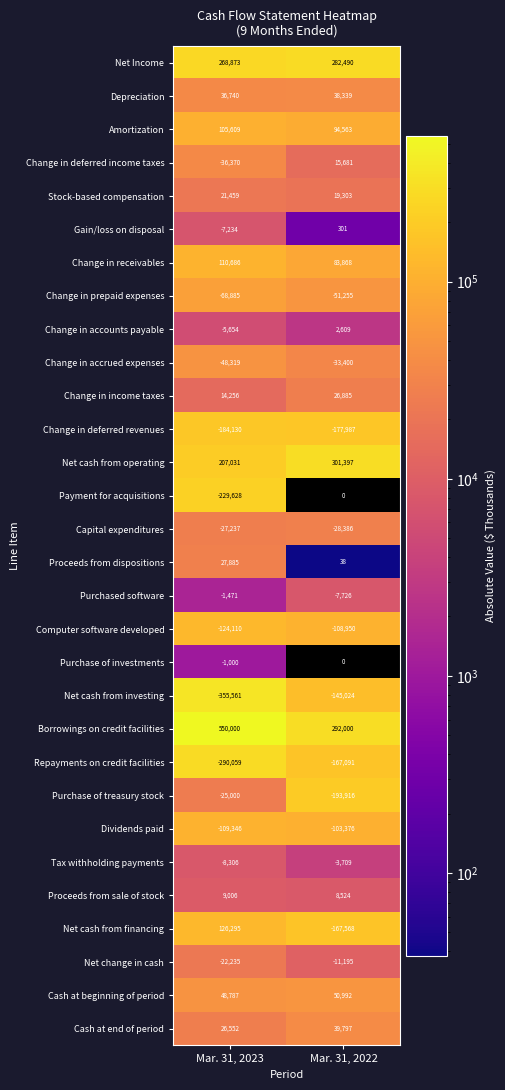

Rank the series at Mar. 31, 2023 from lowest to highest value.

Net cash from investing, Repayments on credit facilities, Payment for acquisitions, Change in deferred revenues, Computer software developed, Dividends paid, Change in prepaid expenses, Change in accrued expenses, Change in deferred income taxes, Capital expenditures, Purchase of treasury stock, Net change in cash, Tax withholding payments, Gain/loss on disposal, Change in accounts payable, Purchased software, Purchase of investments, Proceeds from sale of stock, Change in income taxes, Stock-based compensation, Cash at end of period, Proceeds from dispositions, Depreciation, Cash at beginning of period, Amortization, Change in receivables, Net cash from financing, Net cash from operating, Net Income, Borrowings on credit facilities